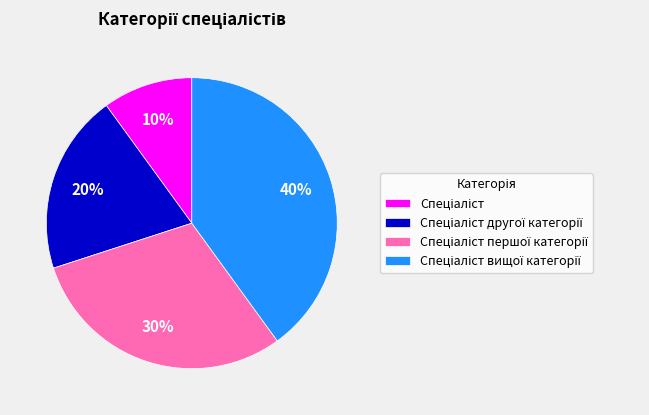

Is there any slice that represents more than half of the pie?

No